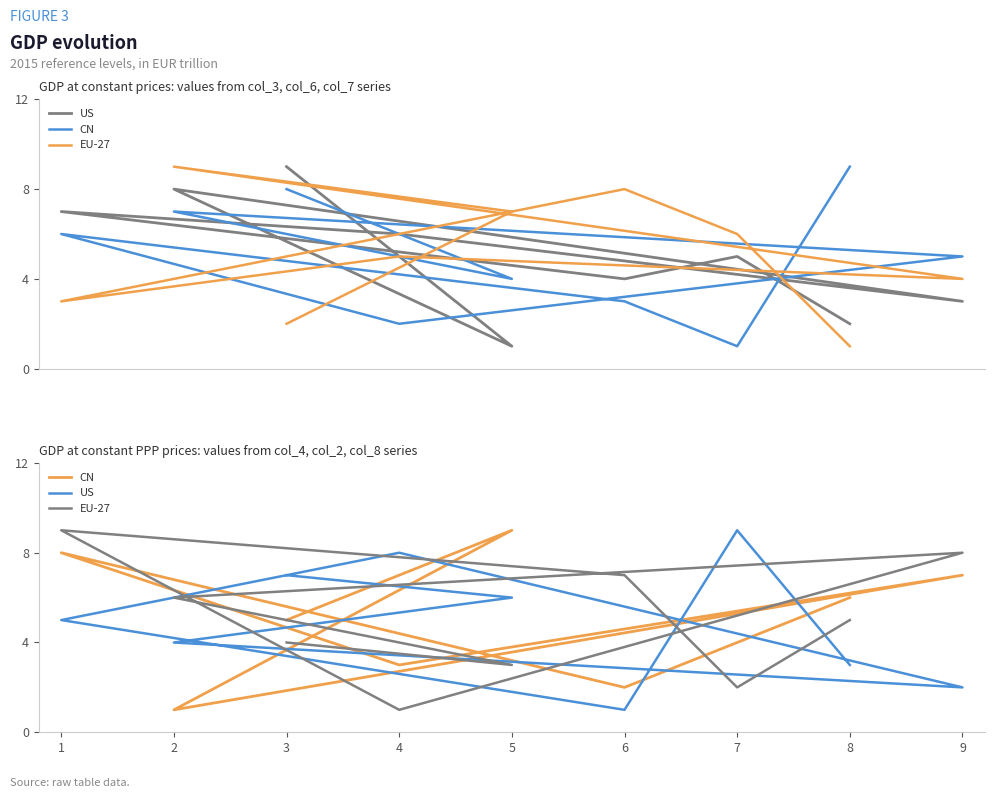

How many lines are shown in the chart?

3